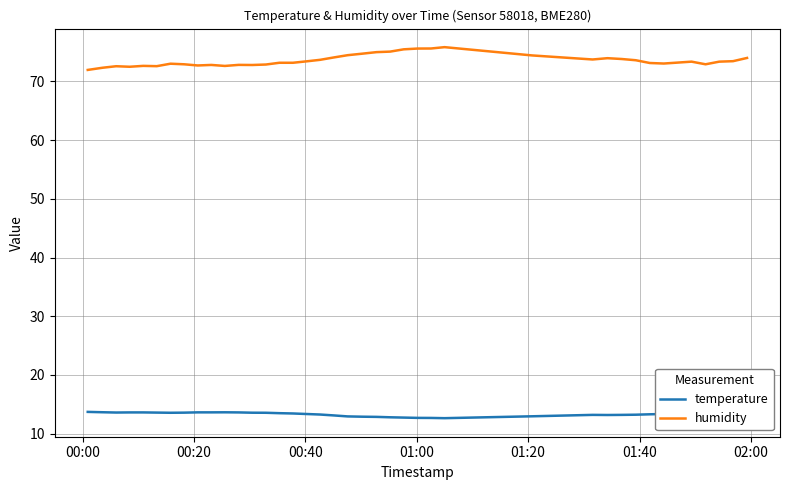

True or false: humidity and temperature intersect in this chart.

False